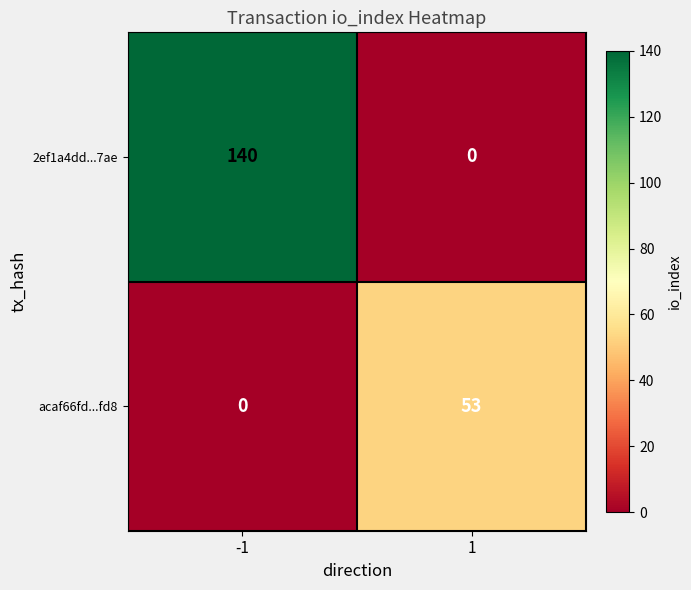

What is the total value across all series at -1?

140